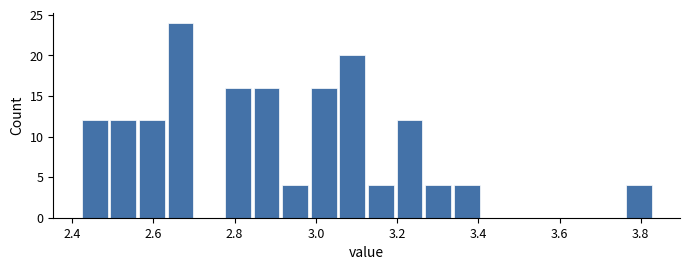

Read against the x-axis, roughly where is the centre of the tallest bar?

2.66